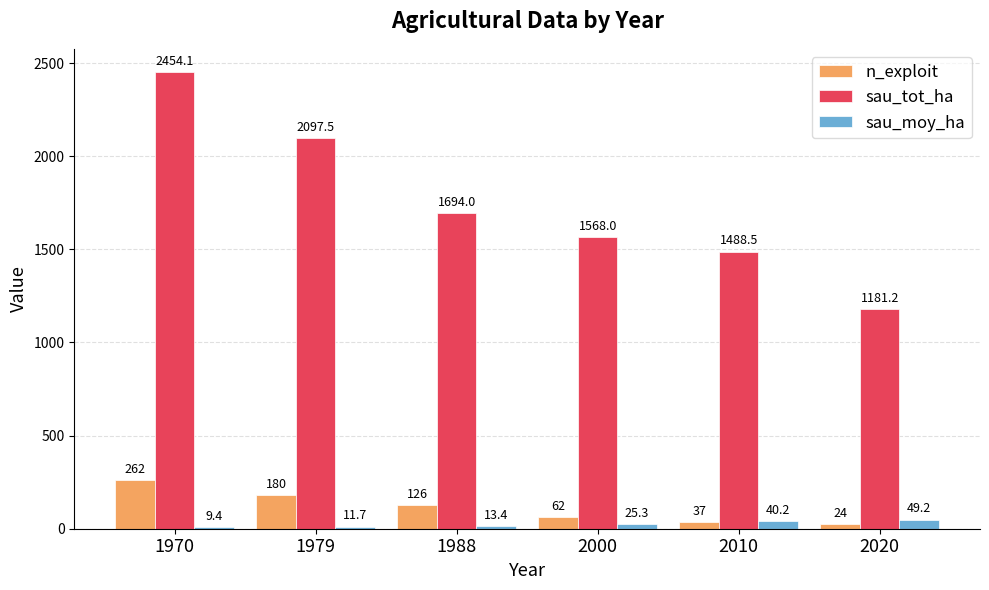

At which label is sau_tot_ha closest to 1817?

1988